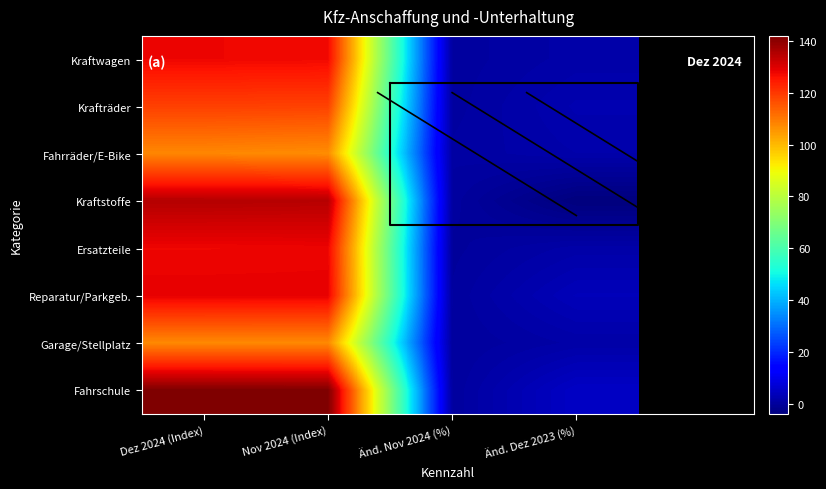

Count the number of data series in this chart.

8